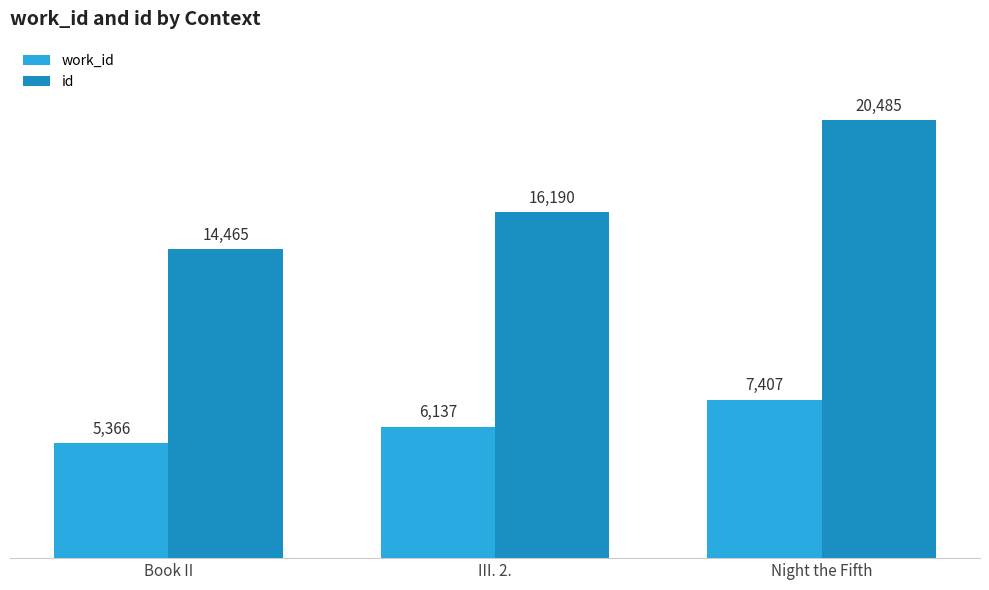

Rank the series by their average value, from lowest to highest.

work_id, id